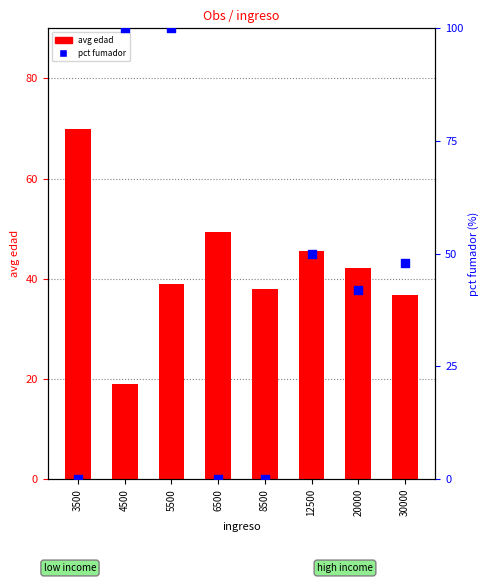

What is the total value across all series at 6500?

49.3